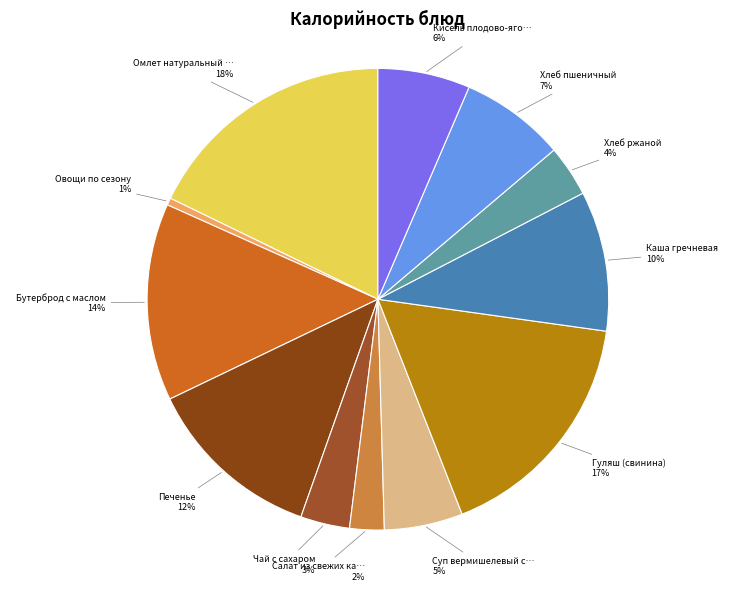

To the nearest percent, what is the average slice percentage?

8%